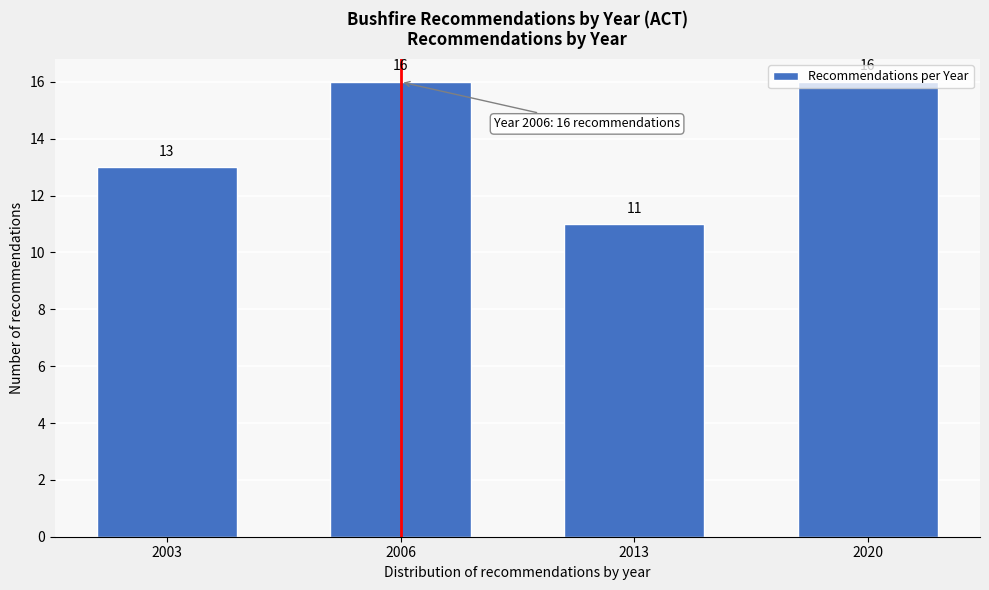

What is the maximum value shown in the chart?

16